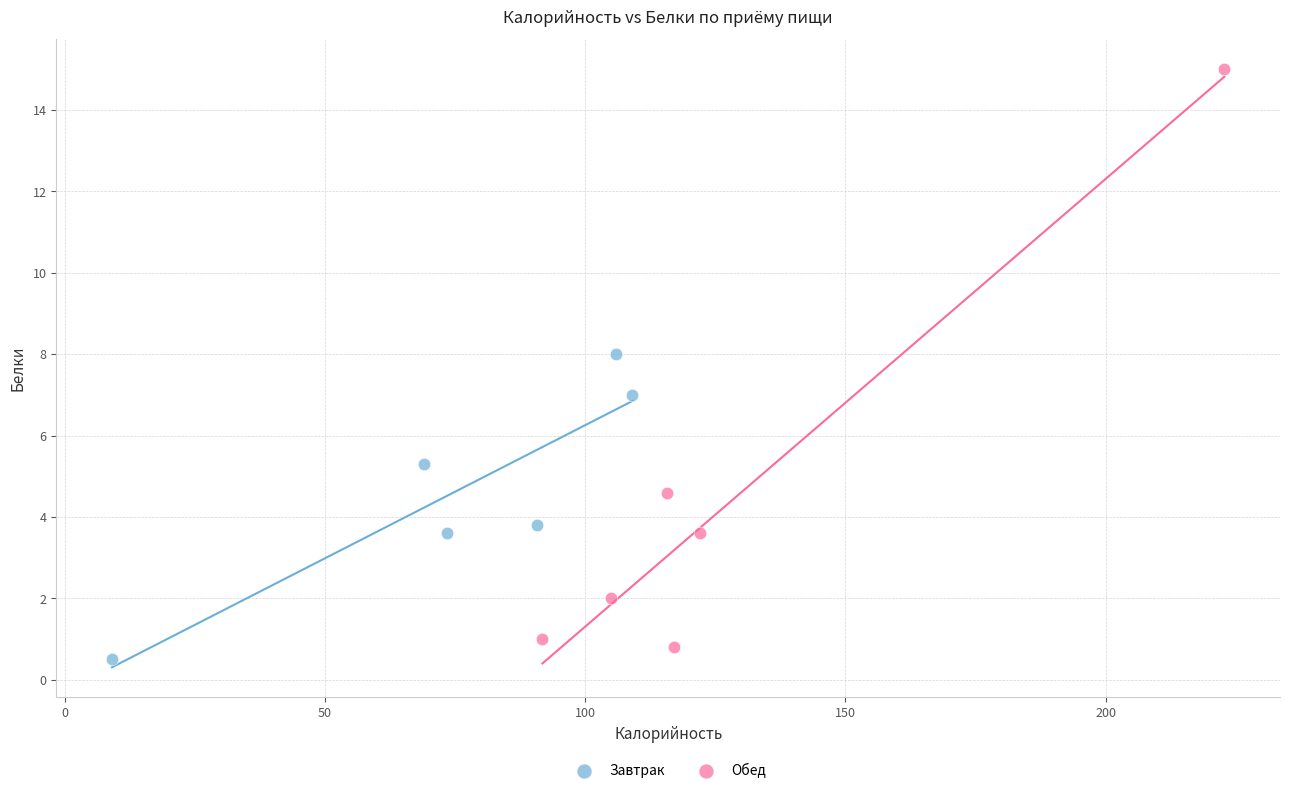

Which series contains the highest Y value?

Обед